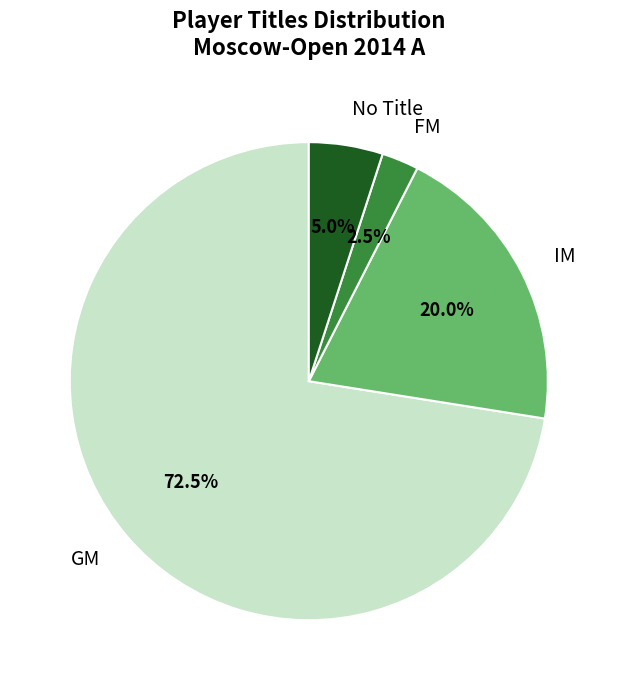

Which slice is the largest?

GM